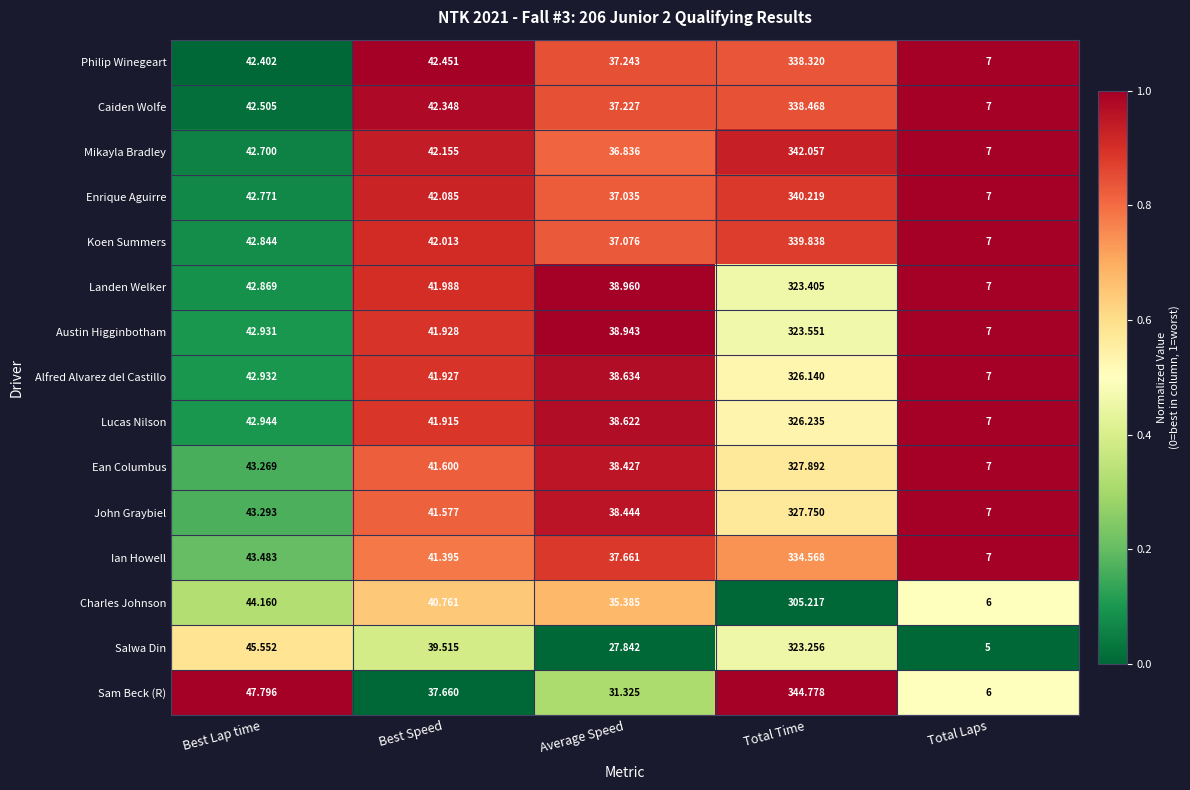

What is the total value across all series at Average Speed?

549.7